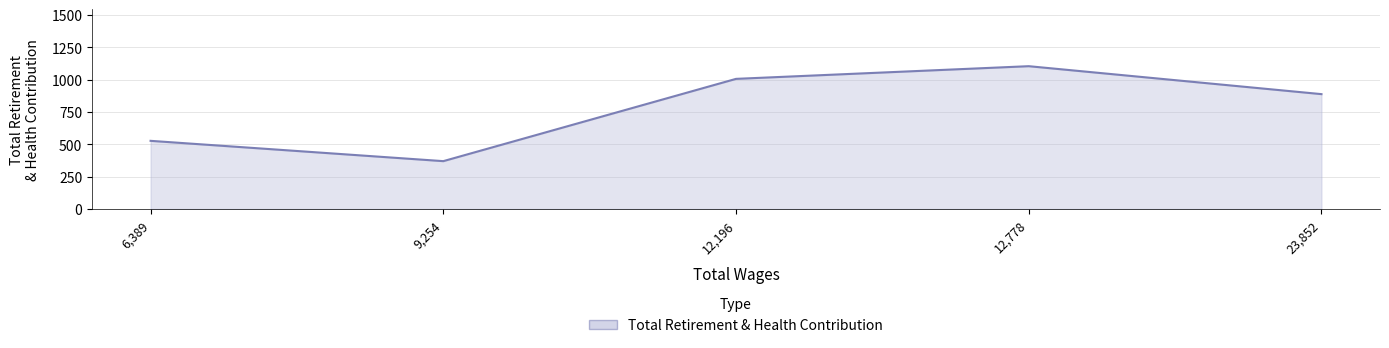

Does the chart have visible grid lines?

Yes